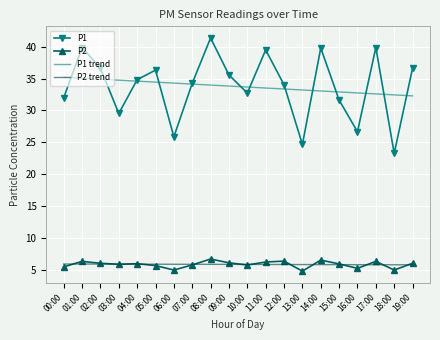

What are all the series names shown in the legend?

P1, P2, P1 trend, P2 trend